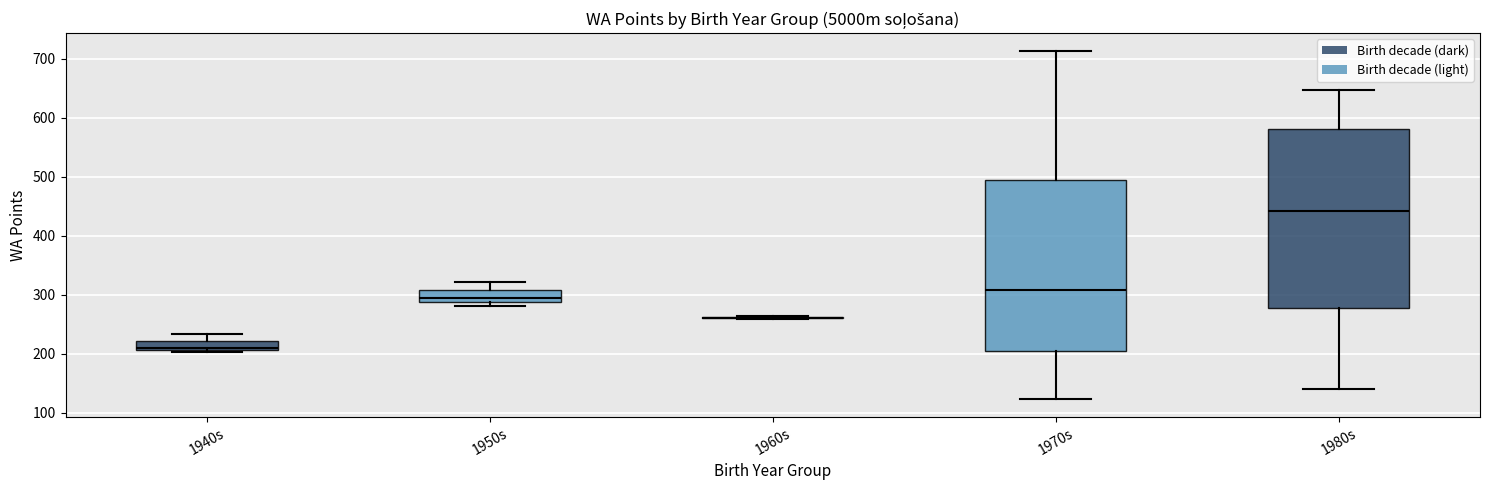

Which box is the tallest, from its lower edge to its upper edge?

1980s